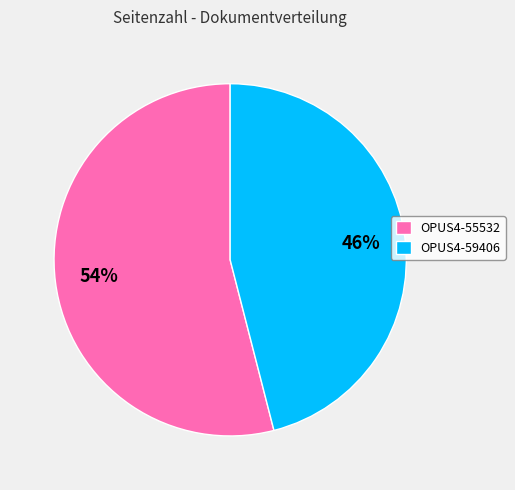

Which slice is the smallest?

OPUS4-59406